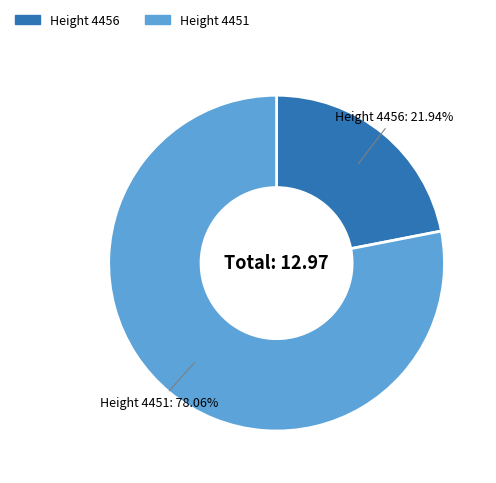

Does any single category account for the majority?

Yes